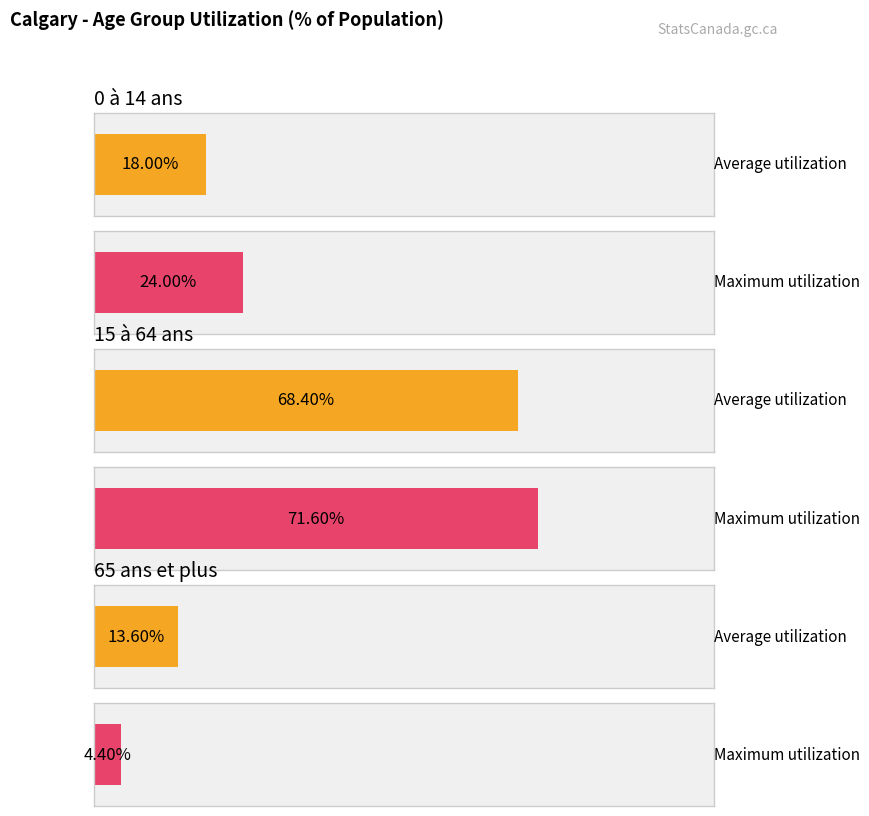

What is the label of the 2nd bar from the right?

15 à 64 ans